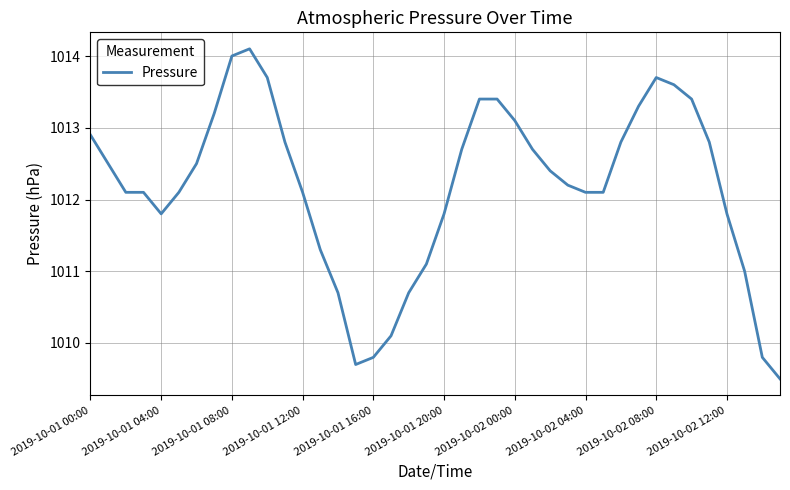

What is the greatest value displayed?

1014.1